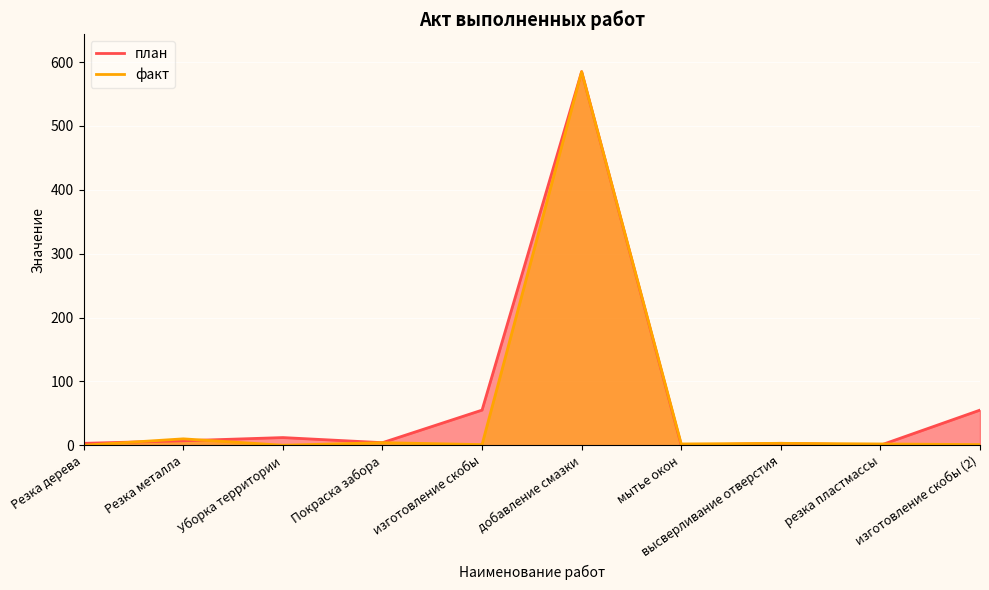

At how many categories does at least one series exceed 580?

1